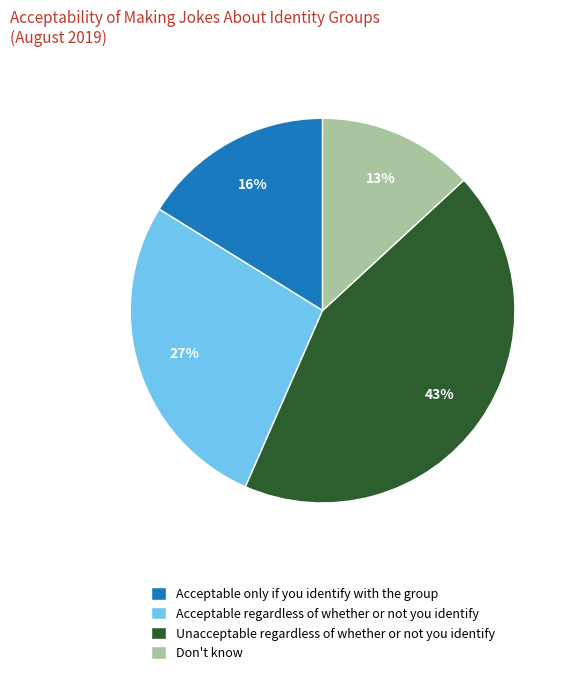

To the nearest percent, what is the average slice percentage?

25%